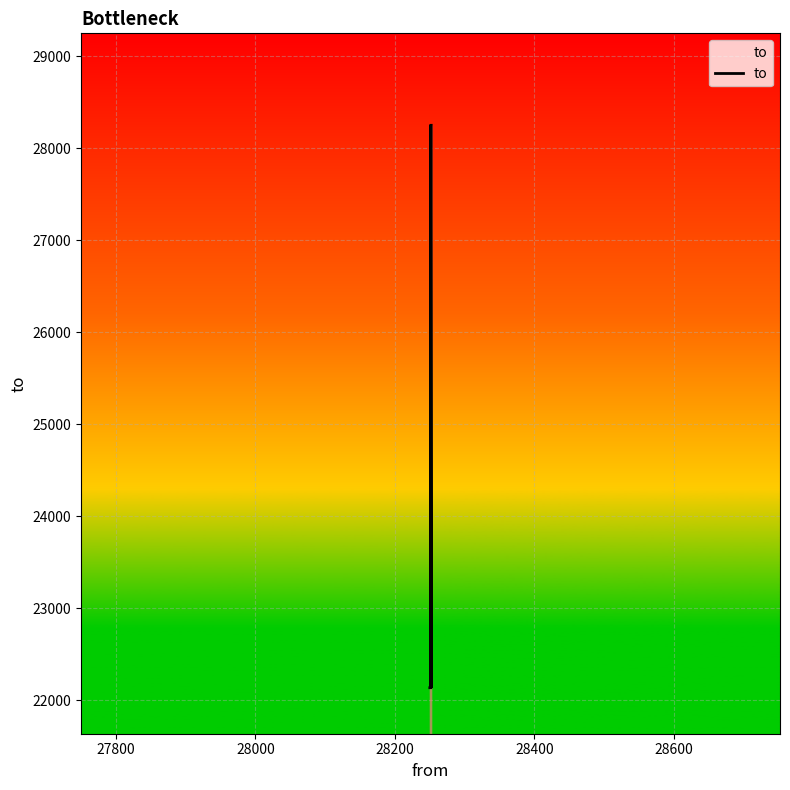

How many points are lower than both their immediate neighbors (excluding endpoints)?

1